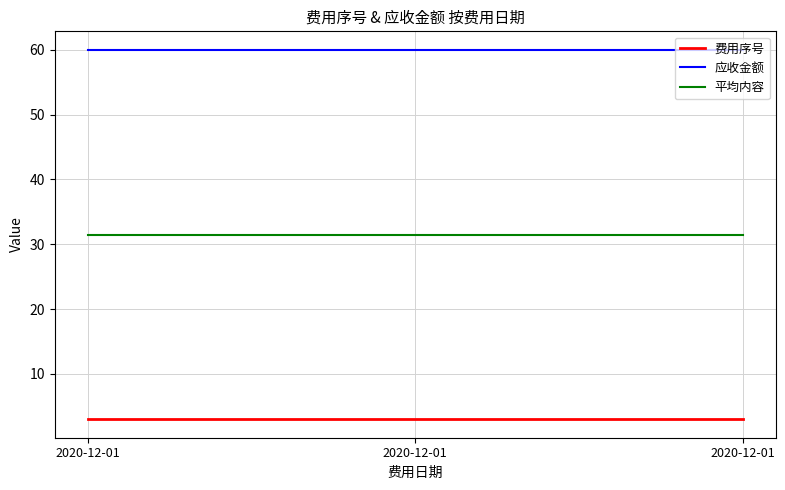

What are all the series names shown in the legend?

费用序号, 应收金额, 平均内容